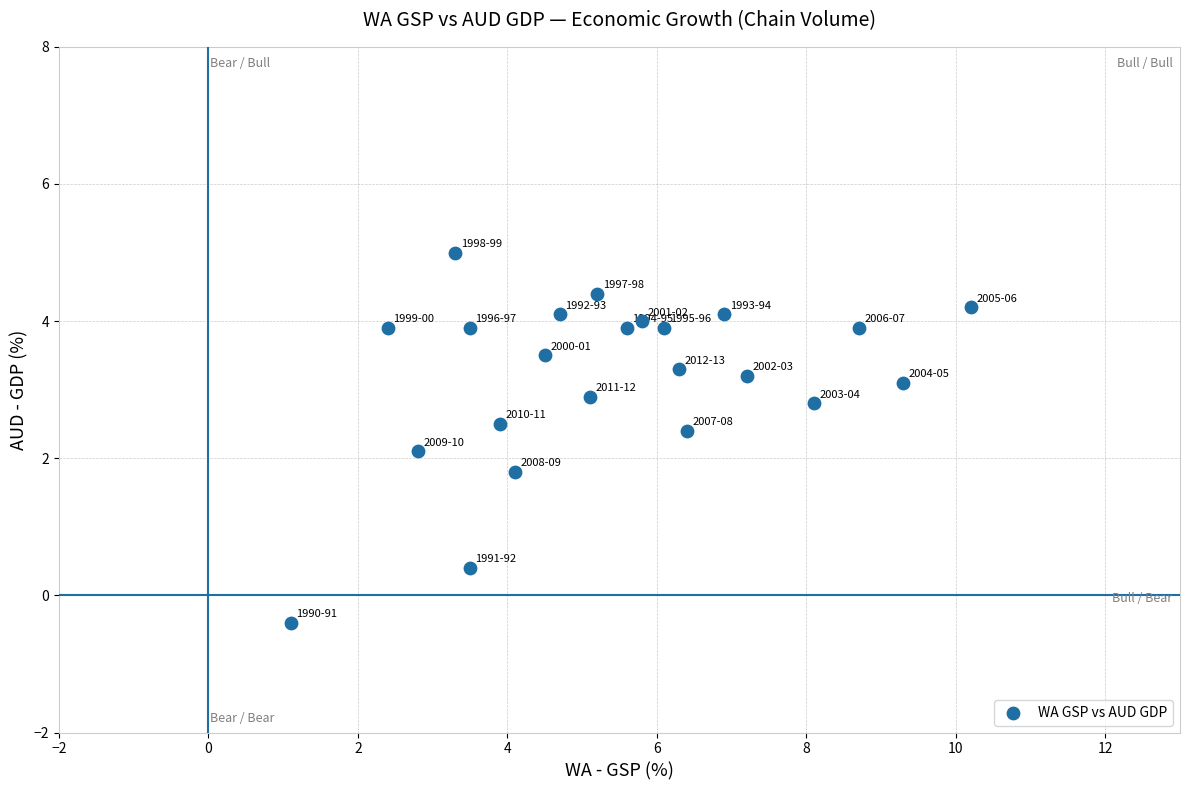

What is the range of Y values (max minus min)?

5.4